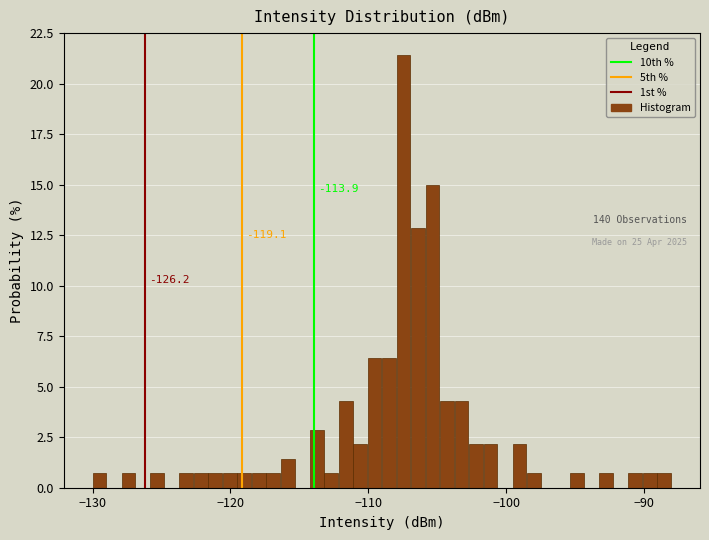

Read against the x-axis, roughly where is the centre of the tallest bar?

-107